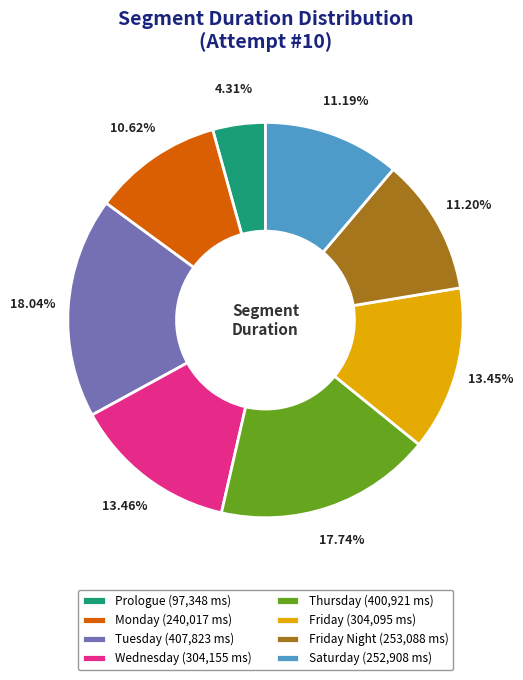

To the nearest percent, what is the difference between the largest and smallest slice percentages?

14%